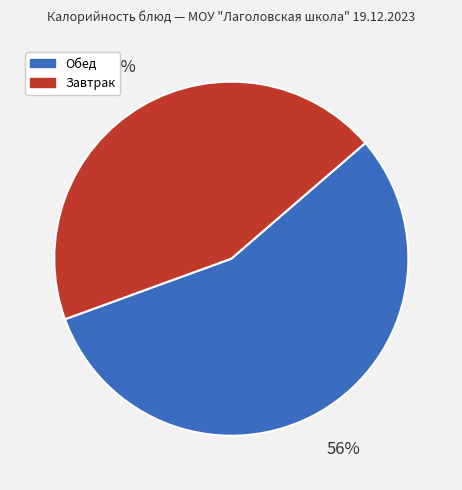

Is there a majority slice in this chart?

Yes